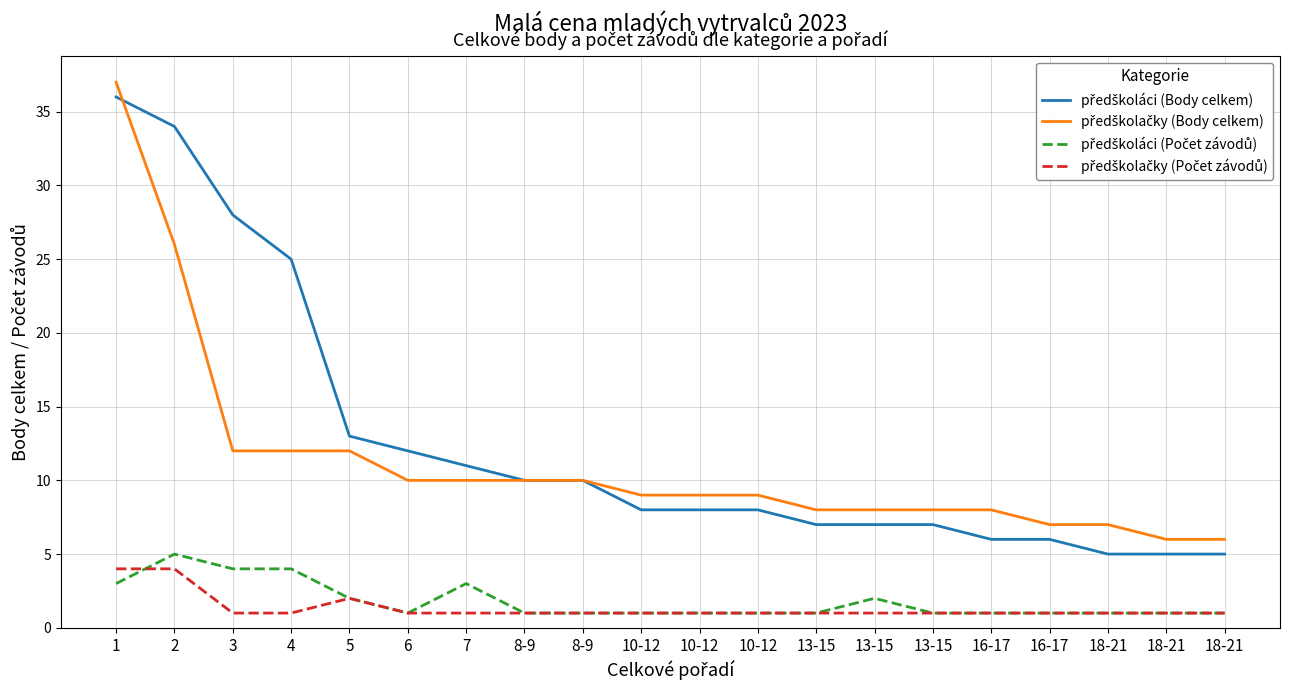

The předškoláci (Body celkem) series shows 25 at 4. True or false?

True